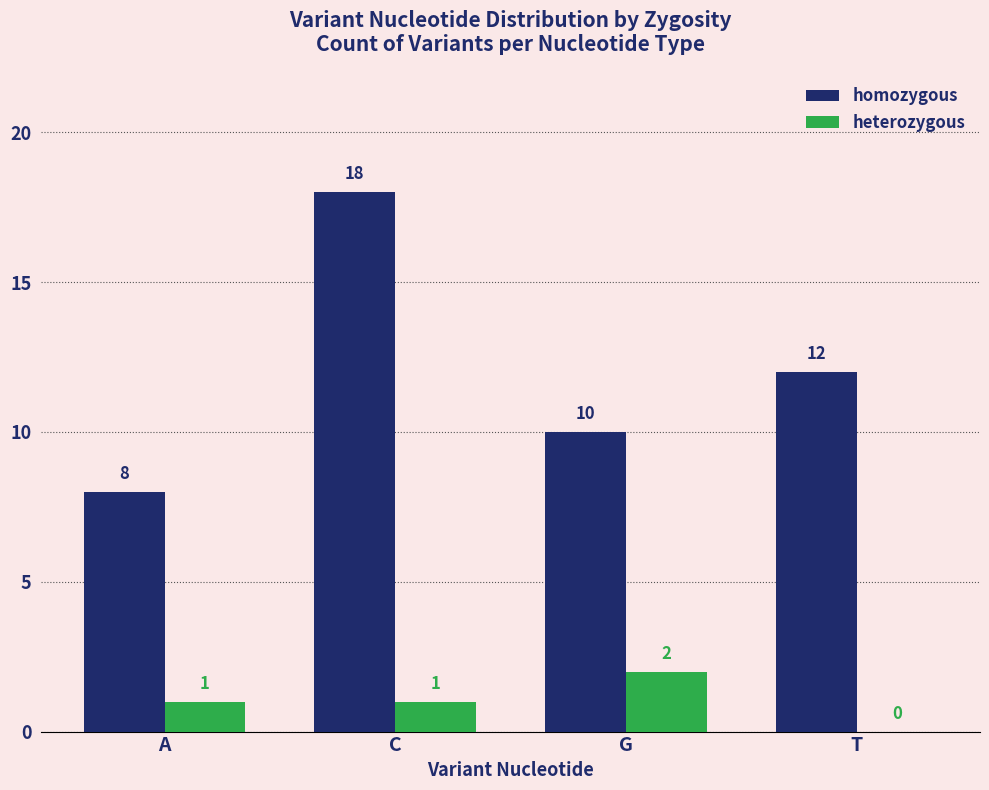

What is the sum of all homozygous values?

48